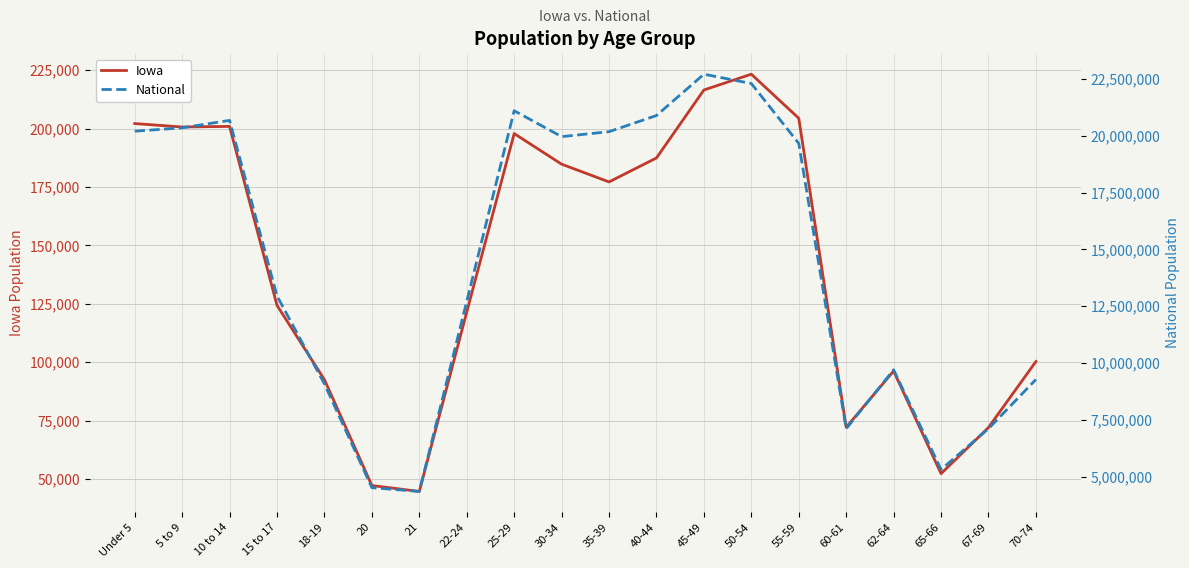

Reading right to left, what are all the values shown in this chart?

Iowa: 70-74=100291	67-69=72061	65-66=52304	62-64=96205	60-61=72152	55-59=204393	50-54=223244	45-49=216482	40-44=187400	35-39=177148	30-34=184740	25-29=197843	22-24=121428	21=44695	20=47227	18-19=92517	15 to 17=124320	10 to 14=200904	5 to 9=200646	Under 5=202123
National: 70-74=9278166	67-69=7115361	65-66=5319902	62-64=9704197	60-61=7113727	55-59=19664805	50-54=22298125	45-49=22708591	40-44=20890964	35-39=20179642	30-34=19962099	25-29=21101849	22-24=12712576	21=4354294	20=4519129	18-19=9086089	15 to 17=12954254	10 to 14=20677194	5 to 9=20348657	Under 5=20201362